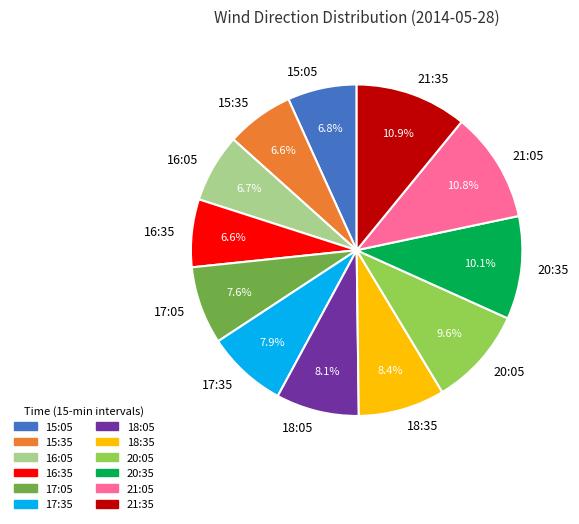

Count the number of slices in the pie.

12